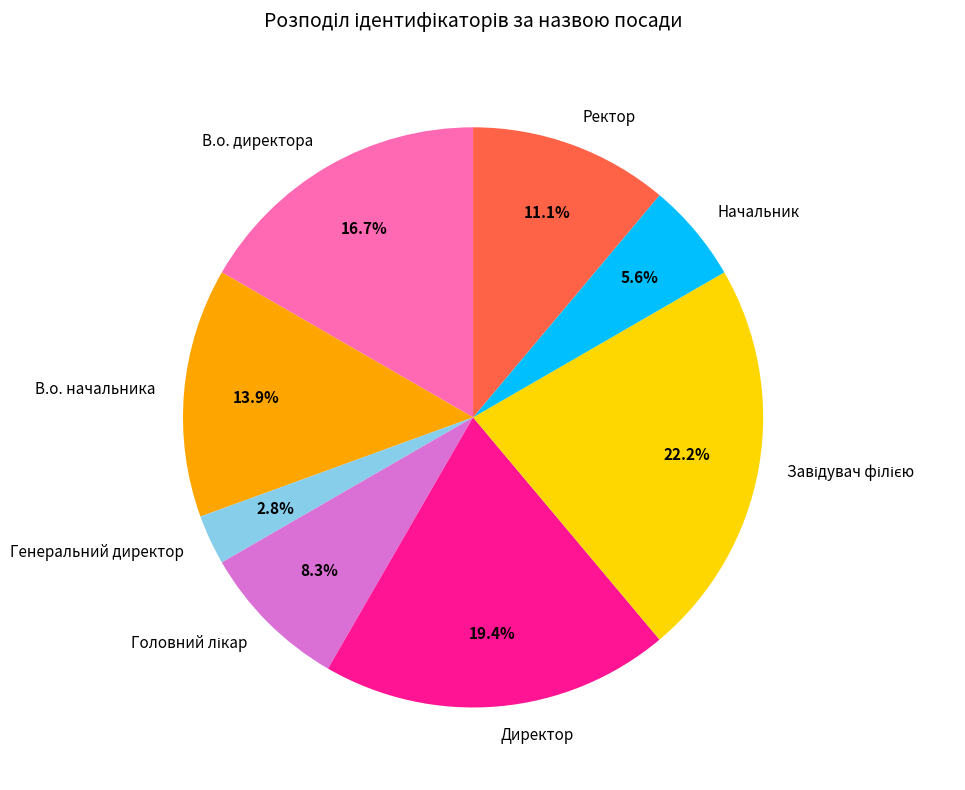

True or false: Начальник accounts for 6% of the total.

True